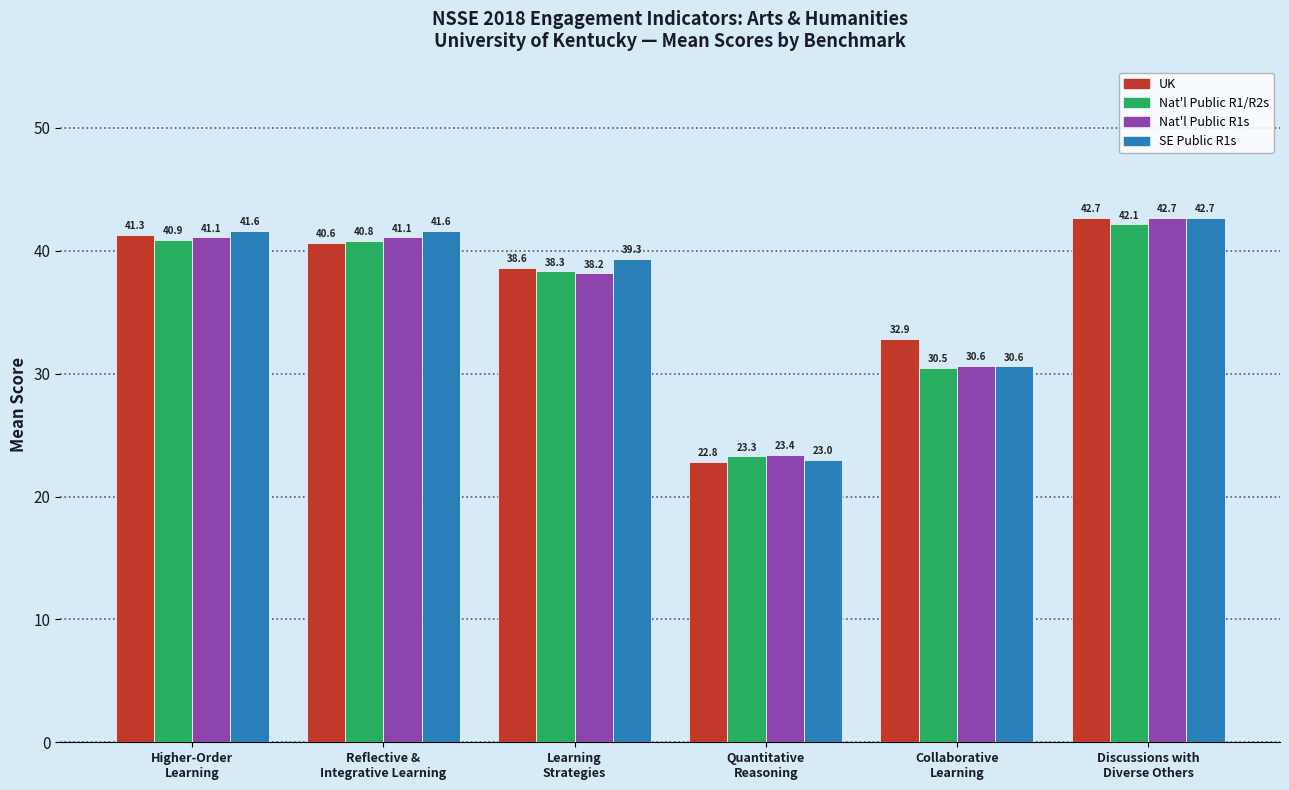

Reading left to right, list all the values displayed in this chart.

UK: 41.3	40.6	38.6	22.8	32.9	42.7
Nat'l Public R1/R2s: 40.9	40.8	38.3	23.3	30.5	42.1
Nat'l Public R1s: 41.1	41.1	38.2	23.4	30.6	42.7
SE Public R1s: 41.6	41.6	39.3	23.0	30.6	42.7